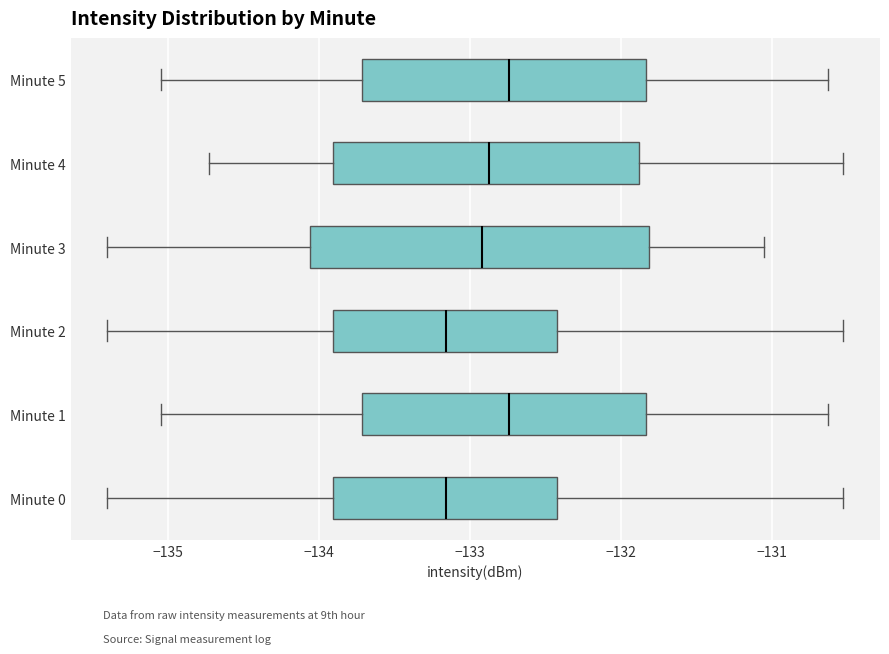

Reading bottom to top, transcribe this box plot: for each box, give where its median line is, the range the box spans, and where its two whiskers end, as read against the x-axis. The values are not printed on the chart, so give them approximately, as read against the axis.

Minute 0: median -133.2, box -133.9 to -132.4, whiskers -135.4 to -130.5
Minute 1: median -132.7, box -133.7 to -131.8, whiskers -135.0 to -130.6
Minute 2: median -133.2, box -133.9 to -132.4, whiskers -135.4 to -130.5
Minute 3: median -132.9, box -134.1 to -131.8, whiskers -135.4 to -131.1
Minute 4: median -132.9, box -133.9 to -131.9, whiskers -134.7 to -130.5
Minute 5: median -132.7, box -133.7 to -131.8, whiskers -135.0 to -130.6